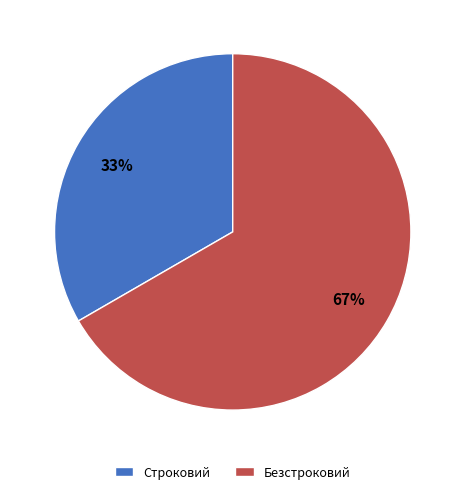

The Безстроковий slice represents 58% of the pie. True or false?

False